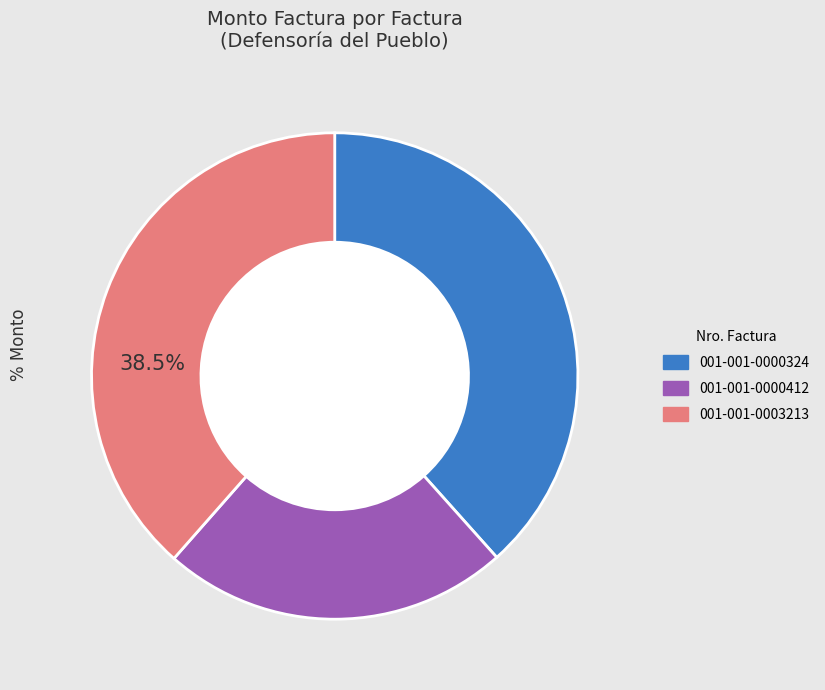

What percentage is NOT represented by 001-001-0003213?

61.5%